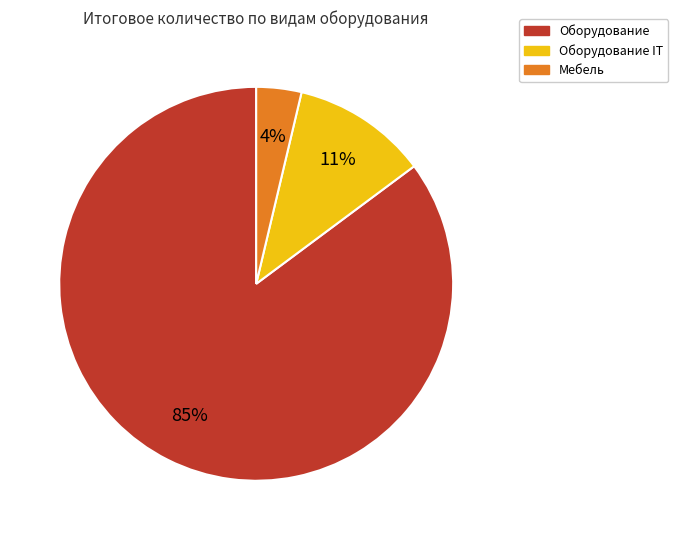

To the nearest percent, what portion does Оборудование represent?

85%